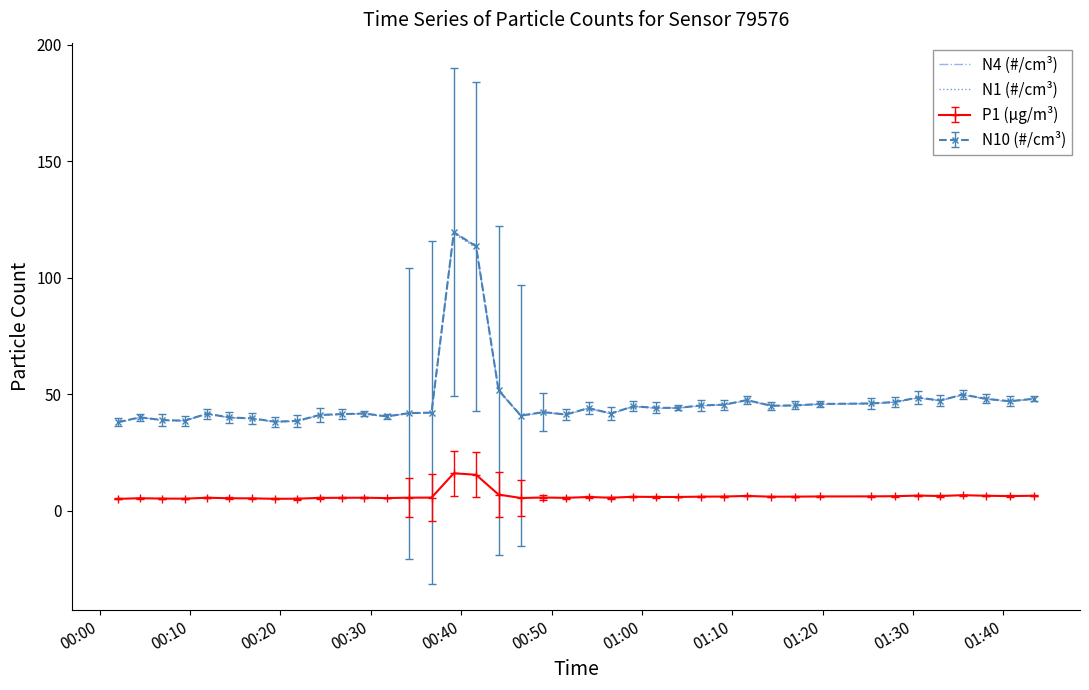

What is the maximum value for N1 (#/cm³)?

118.9